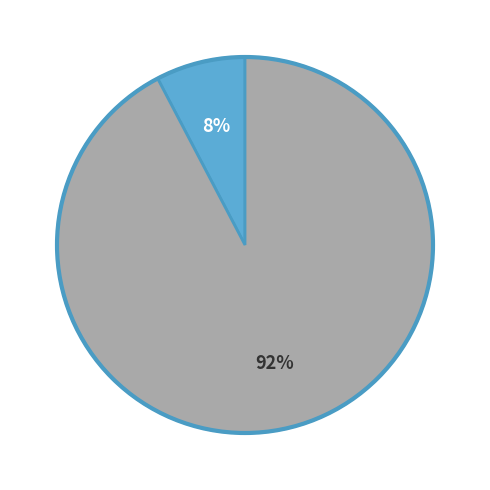

Does any single category account for the majority?

Yes